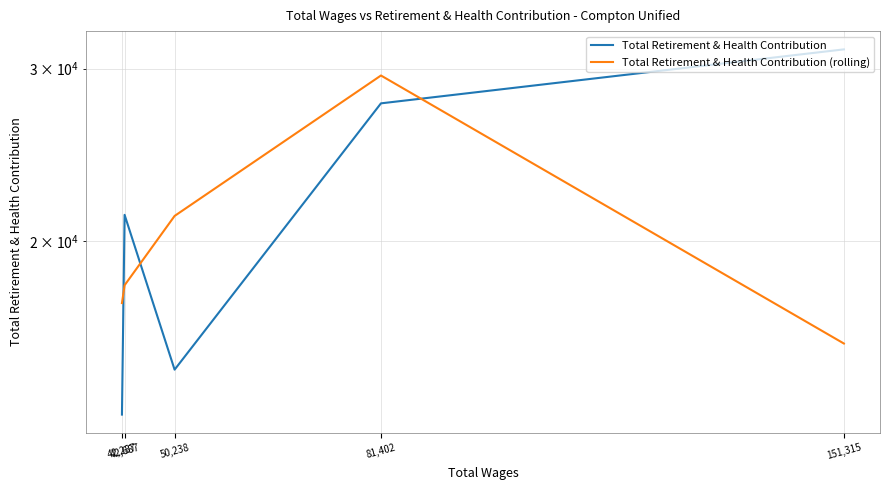

What is the maximum value shown in the chart?

31399.0